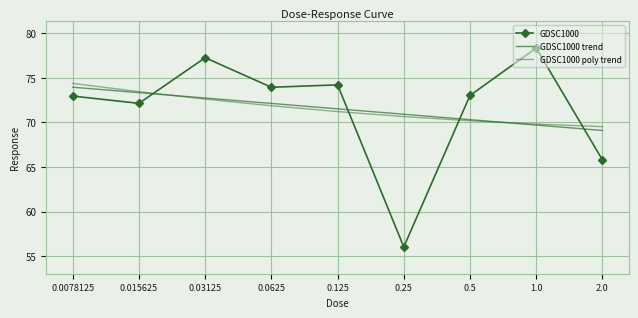

Where is GDSC1000 nearest to the value 67?

2.0